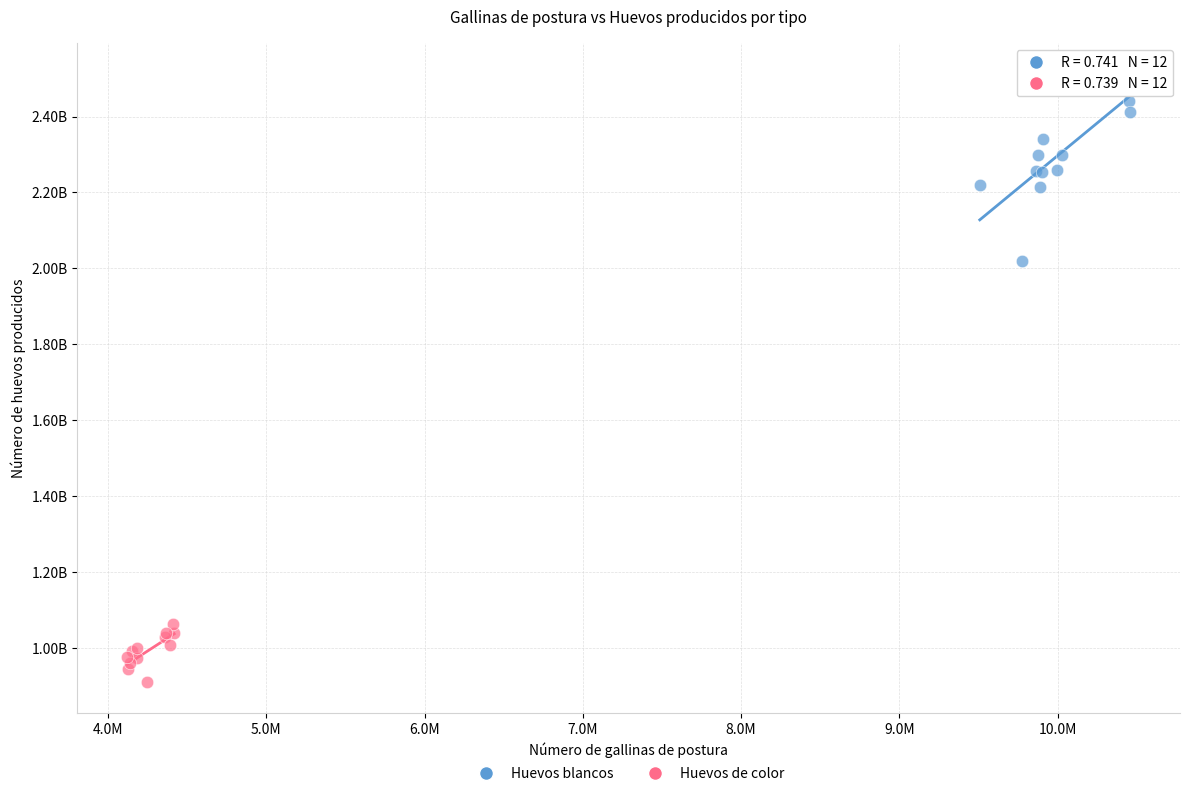

What are all the series names shown in the legend?

Huevos blancos, Huevos de color